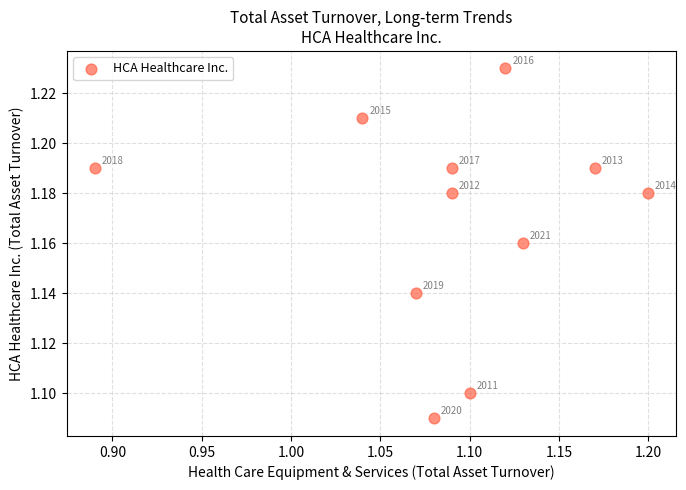

What is the range of X values (max minus min)?

0.3